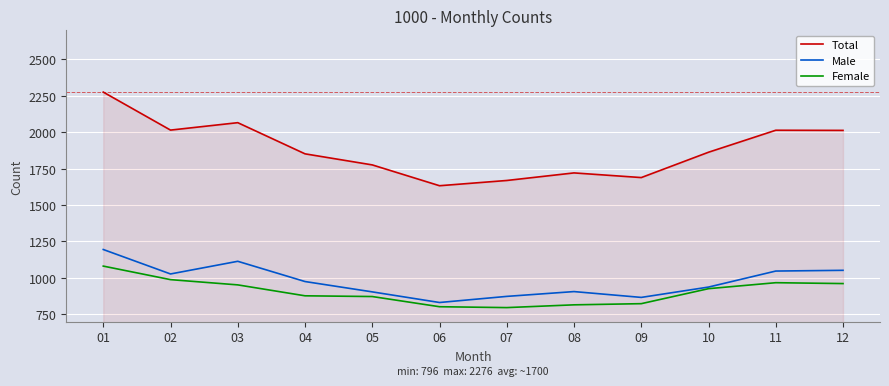

What is the sum of the Total values at 05 and 06?

3409